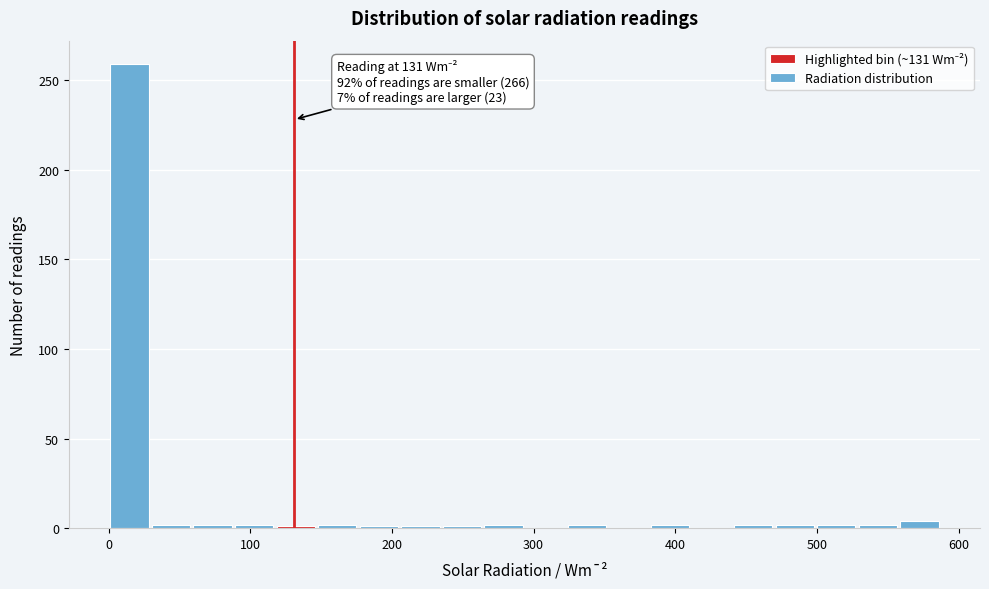

Around what value on the x-axis is the tallest bar? Give the approximate position of its centre, as read against the axis.

10